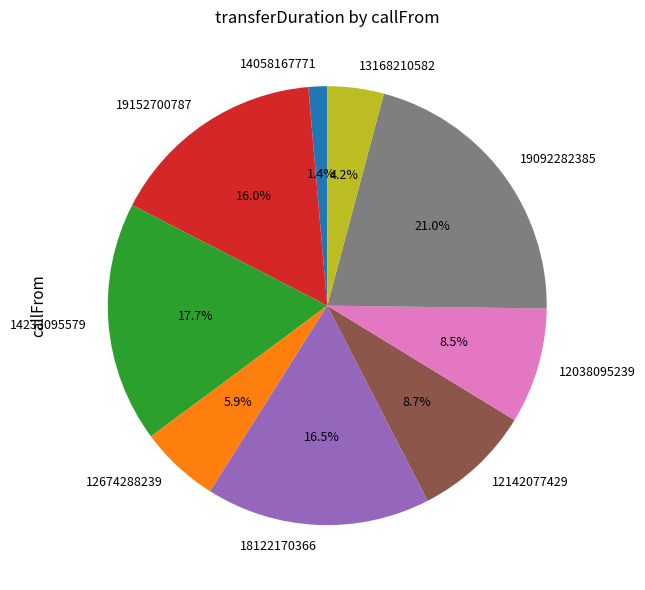

True or false: 12674288239 accounts for 6% of the total.

True